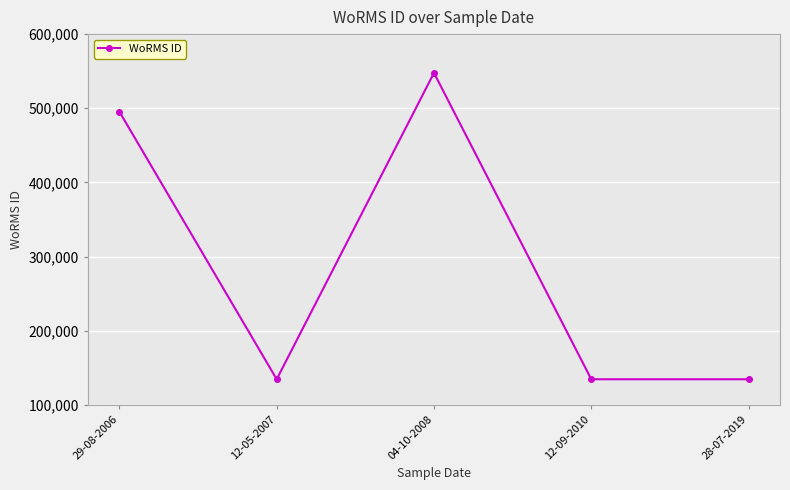

True or false: the data has more than 0 interior local peaks.

True